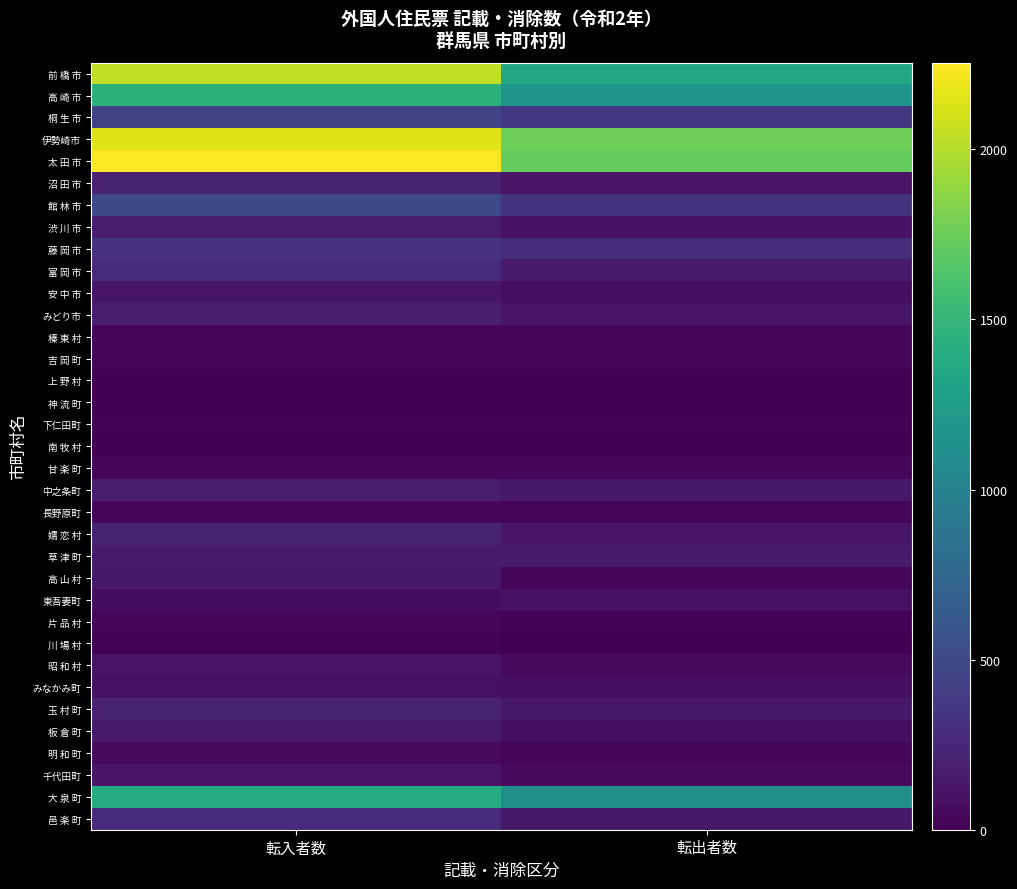

At 転出者数, list the series in order from largest to smallest.

伊勢崎市, 太 田 市, 前 橋 市, 高 崎 市, 大 泉 町, 桐 生 市, 館 林 市, 藤 岡 市, 富 岡 市, 草 津 町, 邑 楽 町, 玉 村 町, 中之条町, 嬬 恋 村, みどり市, 沼 田 市, 渋 川 市, 東吾妻町, みなかみ町, 安 中 市, 板 倉 町, 昭 和 村, 千代田町, 甘 楽 町, 明 和 町, 高 山 村, 長野原町, 榛 東 村, 吉 岡 町, 片 品 村, 下仁田町, 川 場 村, 上 野 村, 南 牧 村, 神 流 町